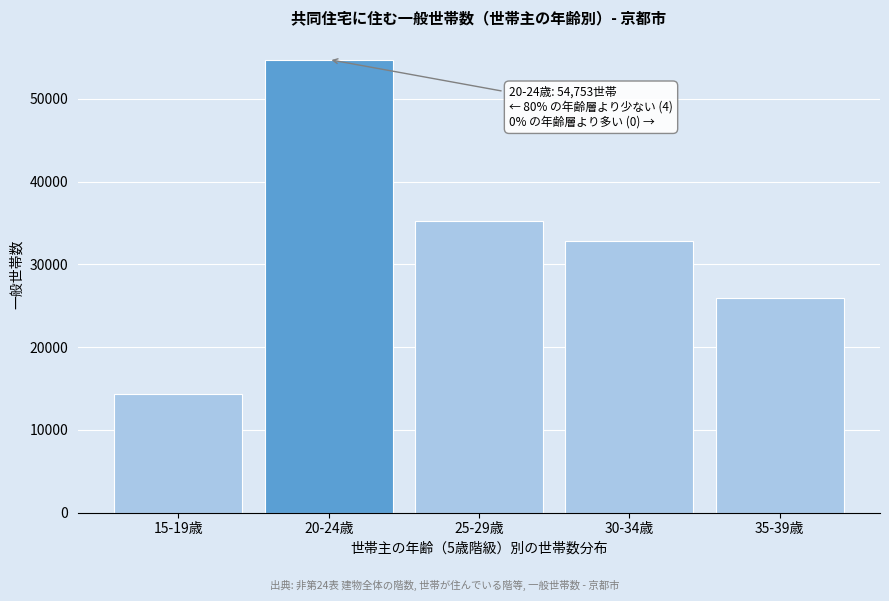

Reading left to right, what are all the values shown in this chart?

14379	54753	35238	32857	25999